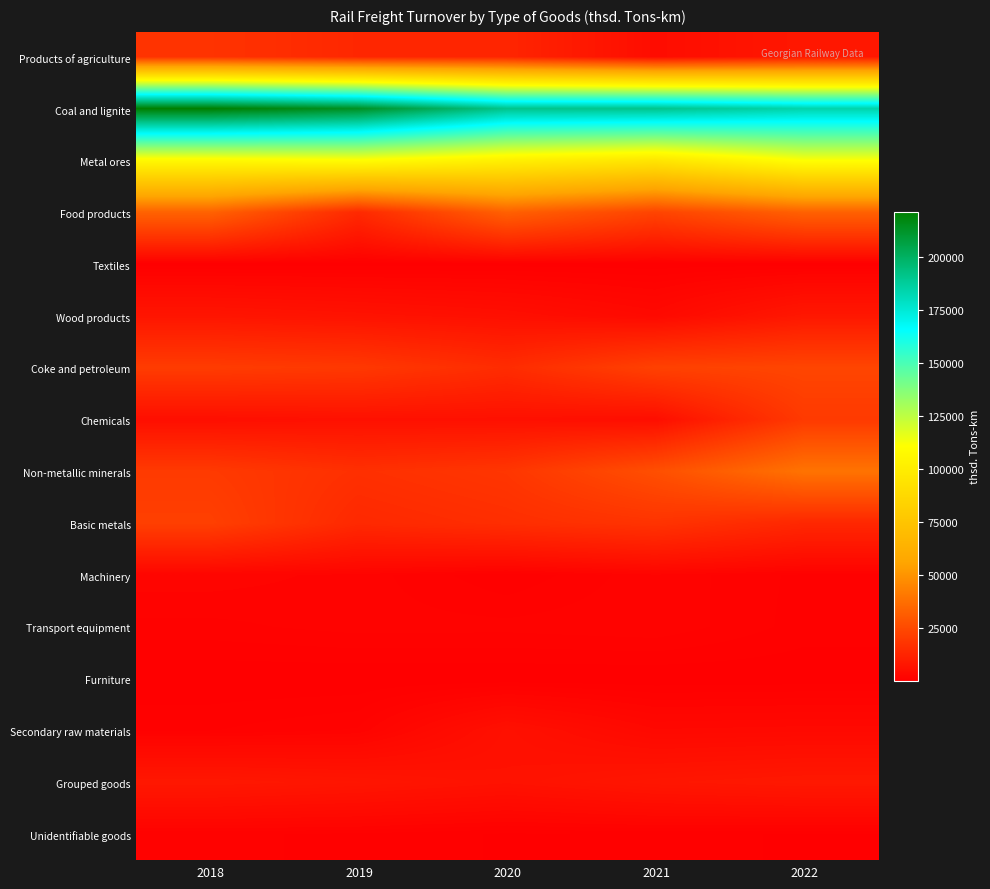

Reading left to right, transcribe all the data shown in this chart.

Products of agriculture: 2018=17430.6	2019=13274.5	2020=12738.7	2021=4458.7	2022=8213.1
Coal and lignite: 2018=221366.5	2019=213651.1	2020=191005.6	2021=190849.1	2022=184069.9
Metal ores: 2018=107194.7	2019=109840.4	2020=101793.2	2021=95600.8	2022=111227.4
Food products: 2018=33254.7	2019=14099.0	2020=32716.5	2021=23086.0	2022=32861.9
Textiles: 2018=141.7	2019=128.8	2020=198.3	2021=130.1	2022=166.1
Wood products: 2018=7281.5	2019=6445.4	2020=5317.1	2021=3370.5	2022=8083.7
Coke and petroleum: 2018=20325.0	2019=19122.1	2020=14938.3	2021=22058.2	2022=23511.5
Chemicals: 2018=5165.3	2019=5834.4	2020=5700.6	2021=4876.5	2022=19610.9
Non-metallic minerals: 2018=19647.5	2019=16188.7	2020=18324.4	2021=26668.6	2022=38845.2
Basic metals: 2018=21582.2	2019=13854.7	2020=15616.8	2021=17480.2	2022=13375.8
Machinery: 2018=2017.8	2019=1551.8	2020=483.7	2021=1648.3	2022=735.5
Transport equipment: 2018=1160.9	2019=1503.4	2020=1463.9	2021=1668.1	2022=674.2
Furniture: 2018=30.1	2019=10.0	2020=9.8	2021=16.4	2022=75.3
Secondary raw materials: 2018=842.0	2019=1383.2	2020=5765.0	2021=3112.6	2022=3296.1
Grouped goods: 2018=8272.1	2019=7421.6	2020=6180.7	2021=7665.2	2022=8470.0
Unidentifiable goods: 2018=953.8	2019=794.0	2020=374.2	2021=534.8	2022=407.0